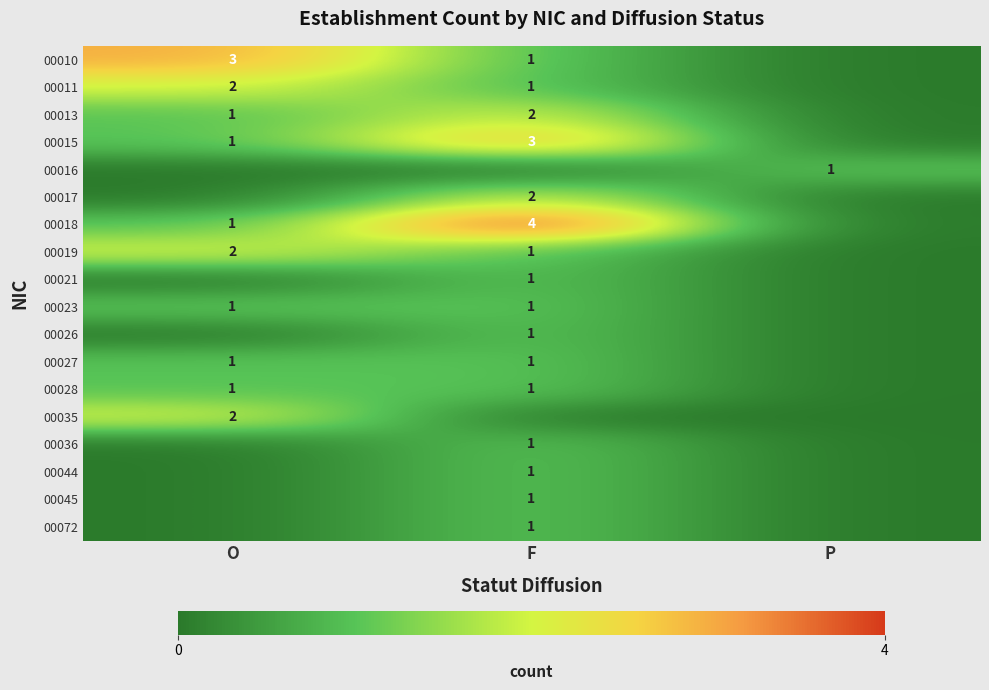

Which has a higher value, F or O?

O